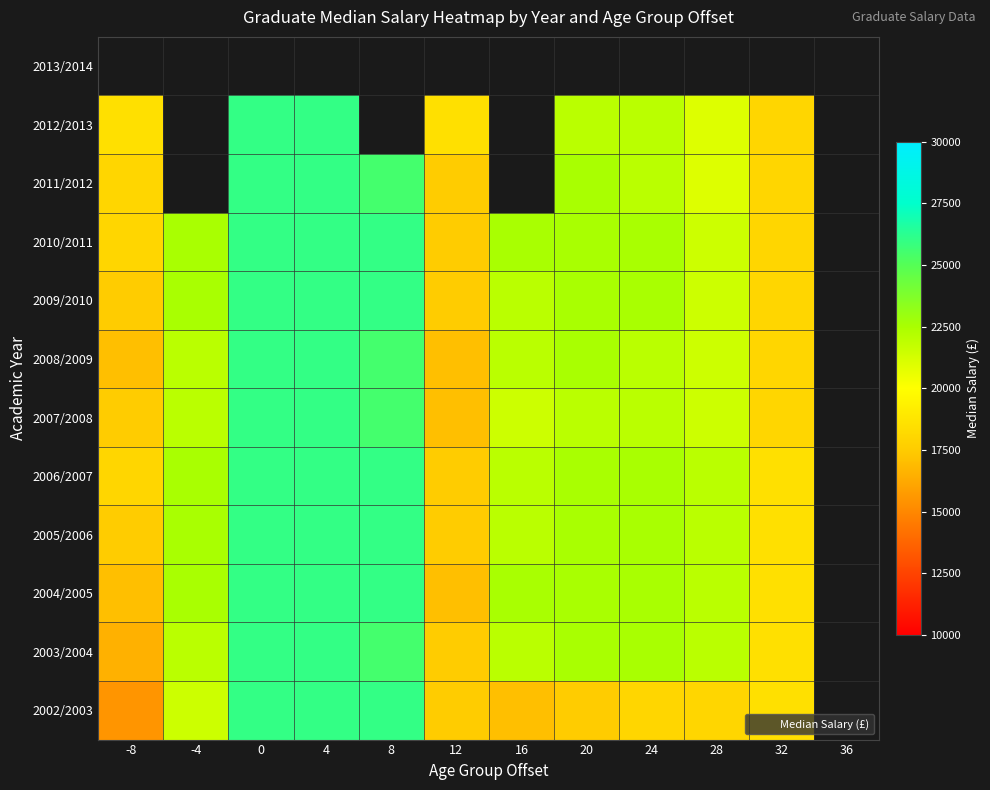

The 2005/2006 series shows 32296 at 32. True or false?

False